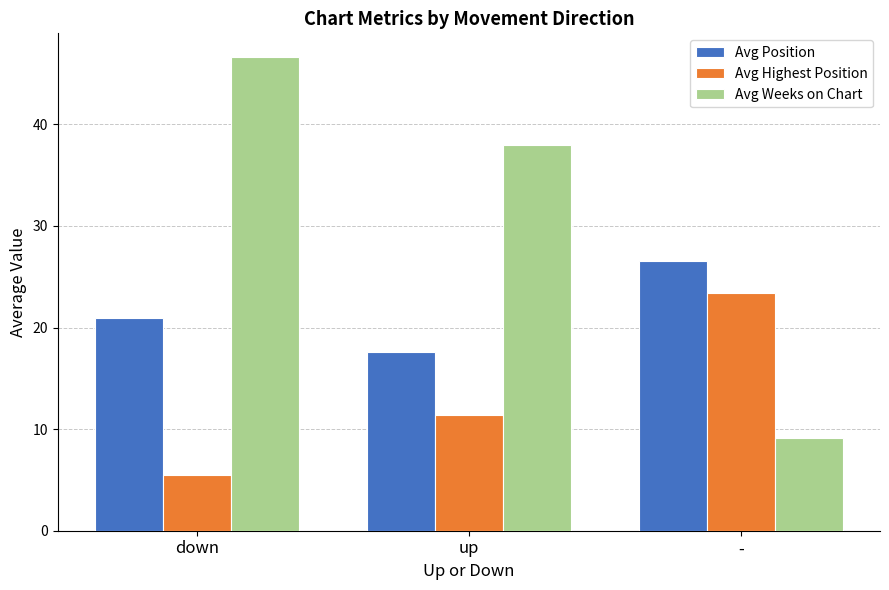

How many groups of bars are there?

3